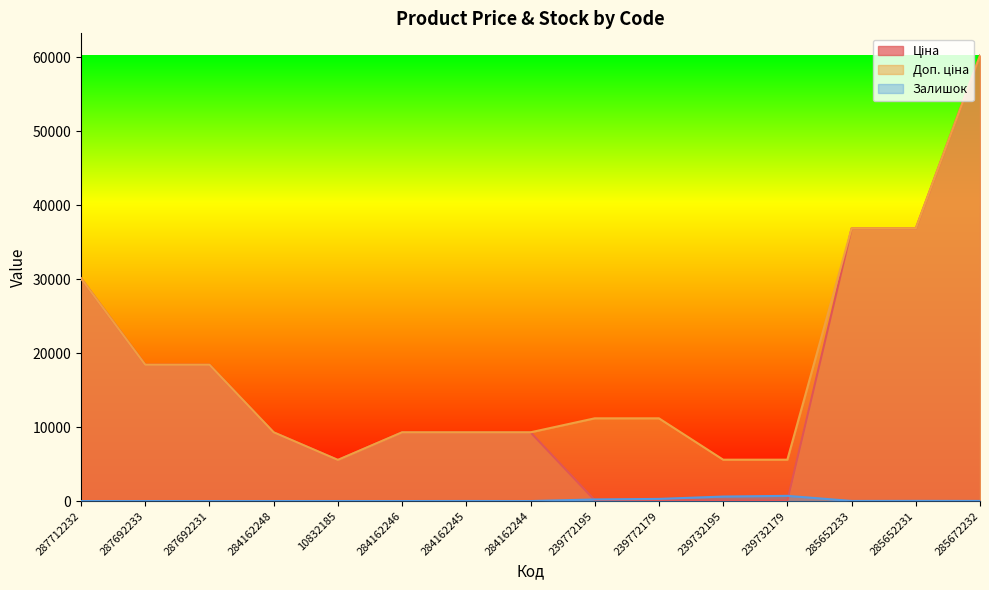

How many lines are shown in the chart?

3